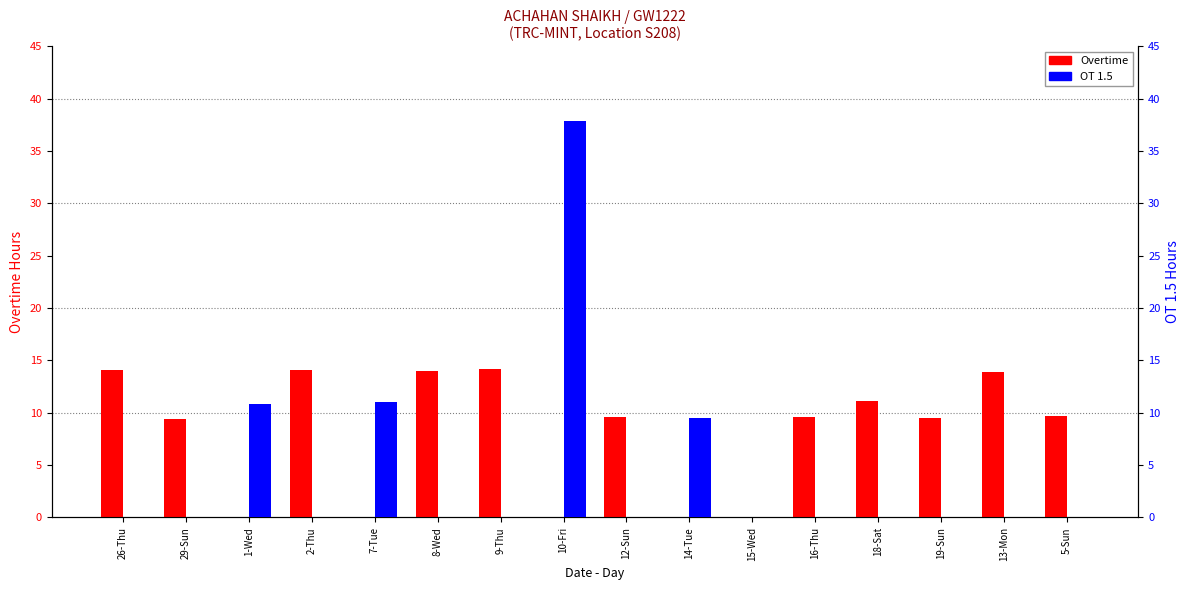

What is the total value across all series at 10-Fri?

37.9